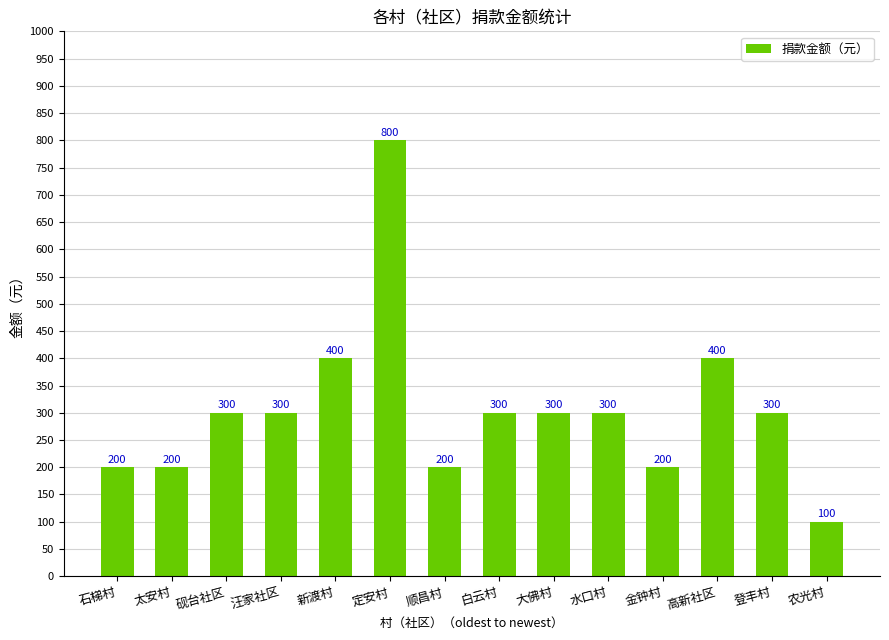

Between 汪家社区 and 石梯村, which is larger?

汪家社区